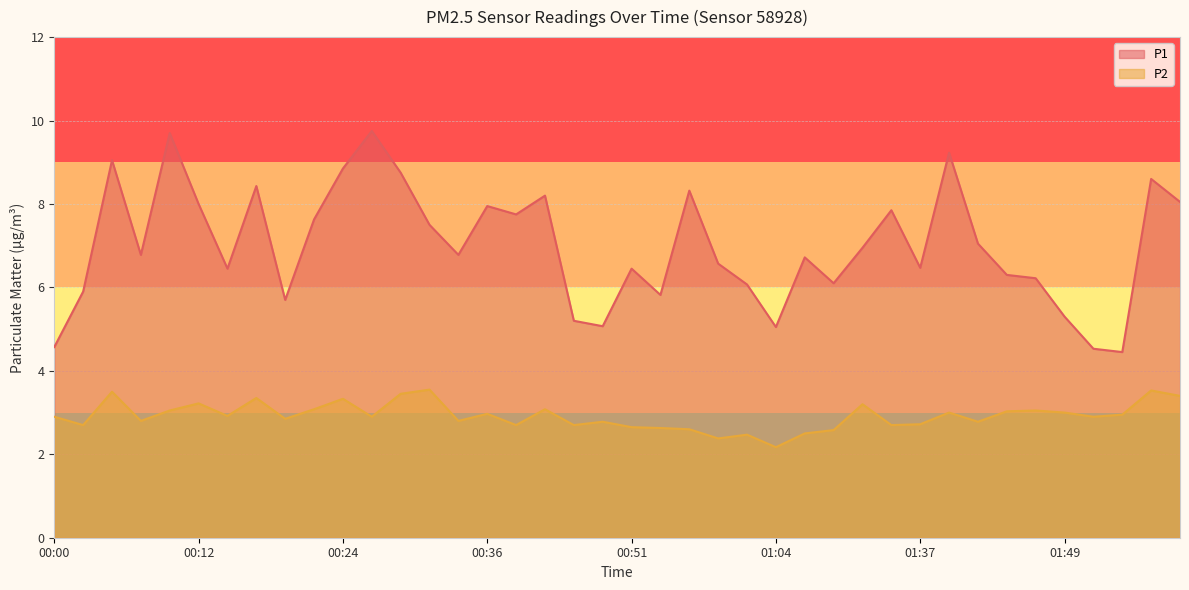

What are all the series names shown in the legend?

P1, P2